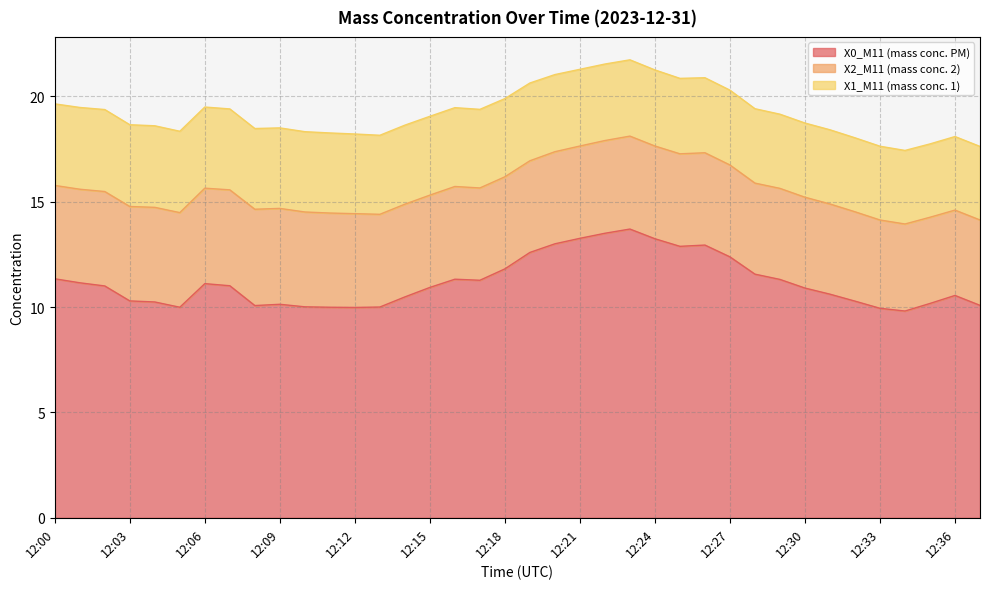

Rank the series at 12:19 from lowest to highest value.

X1_M11 (mass conc. 1), X2_M11 (mass conc. 2), X0_M11 (mass conc. PM)